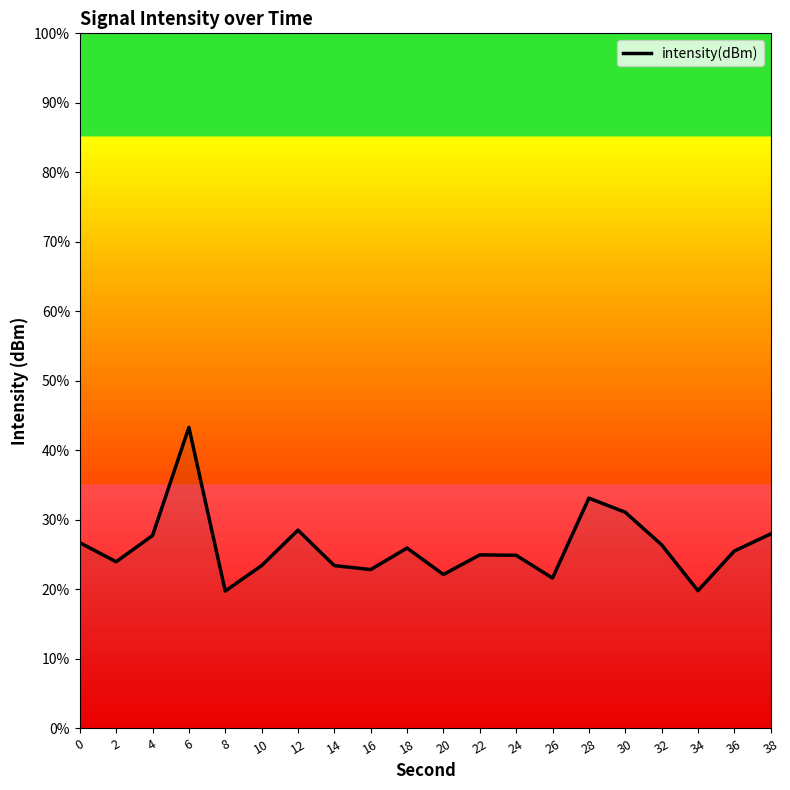

How many lines are shown in the chart?

1